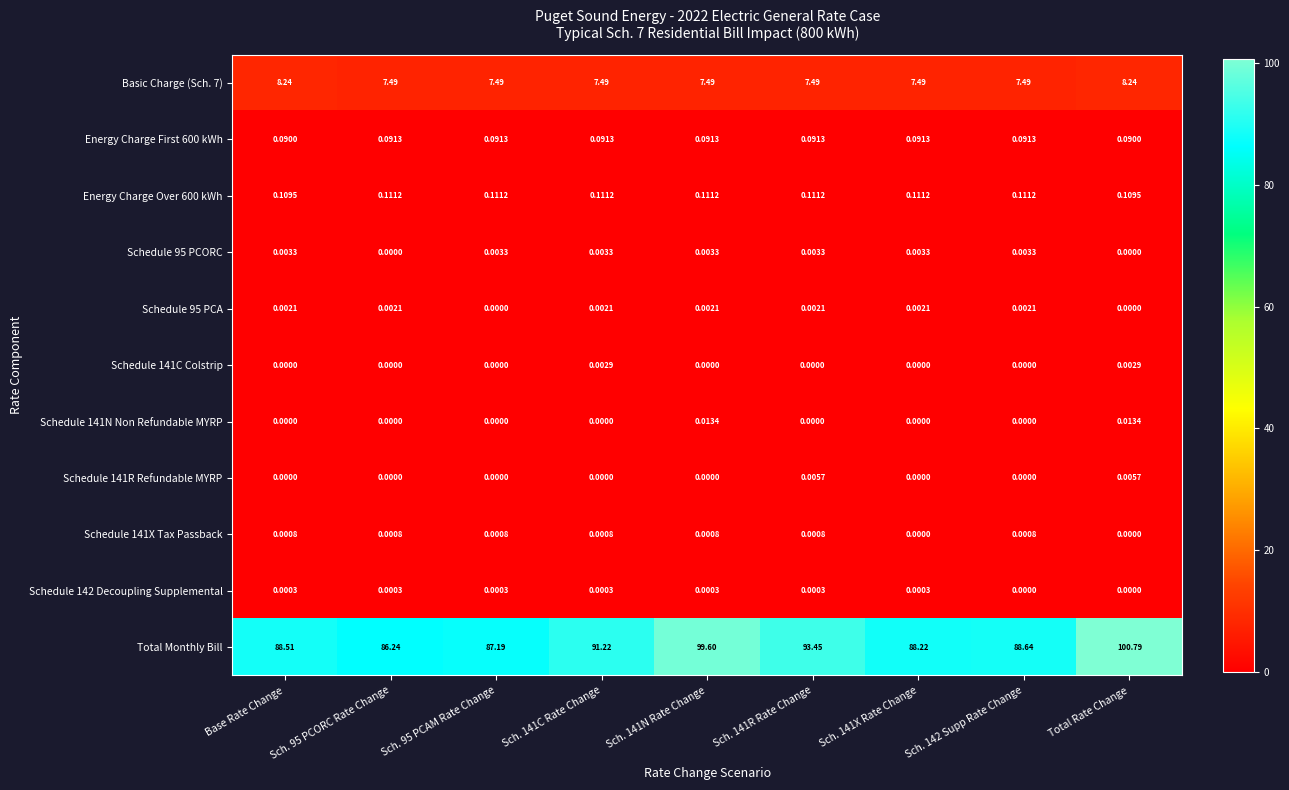

Which series has the largest range (max minus min)?

Total Monthly Bill